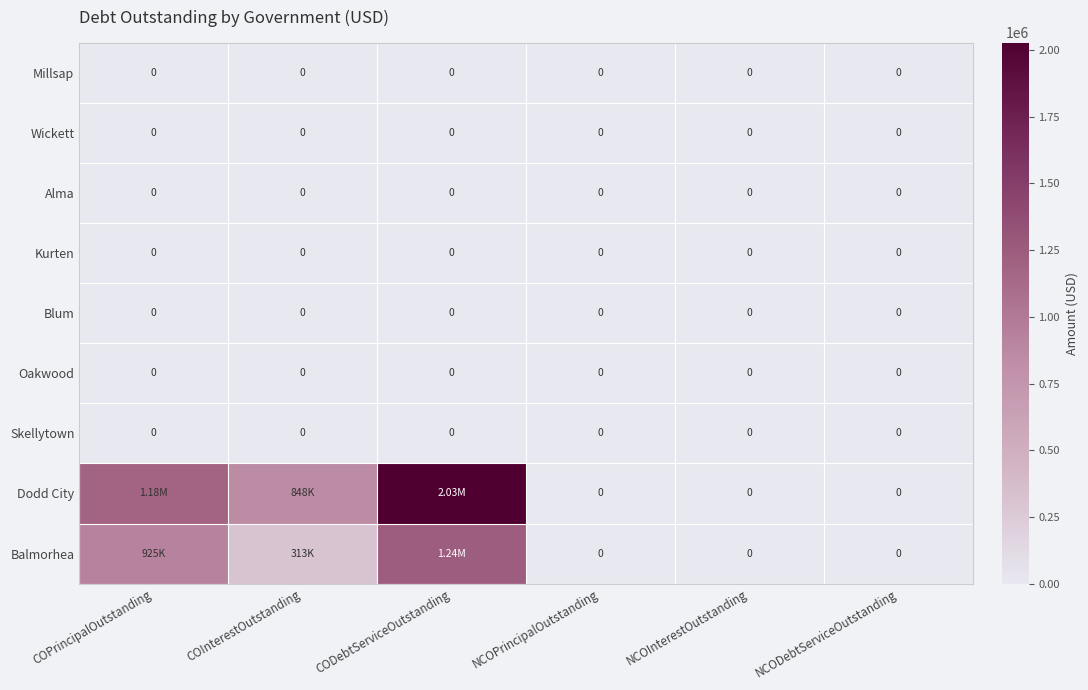

What is the greatest value displayed?

2027814.5